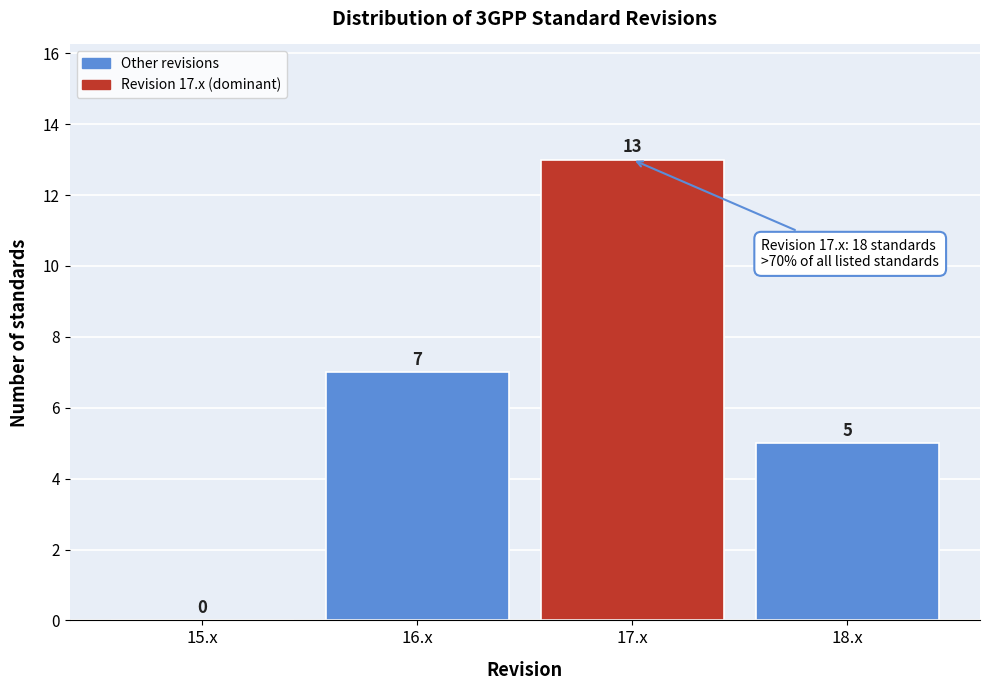

Over which range of the x-axis is the bar tallest?

16.5 to 17.5